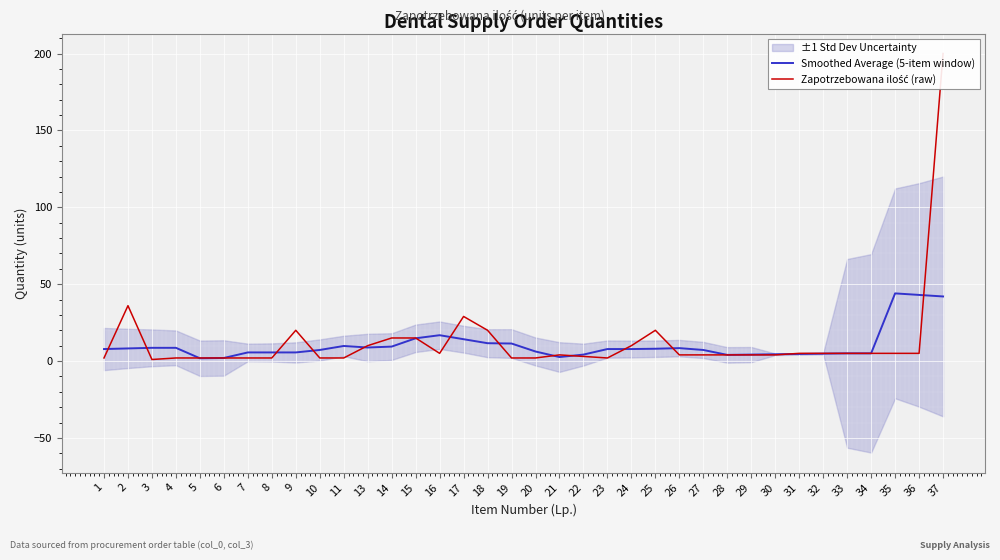

What is the difference between the maximum and minimum values in the Zapotrzebowana ilość (raw) series?

199.0